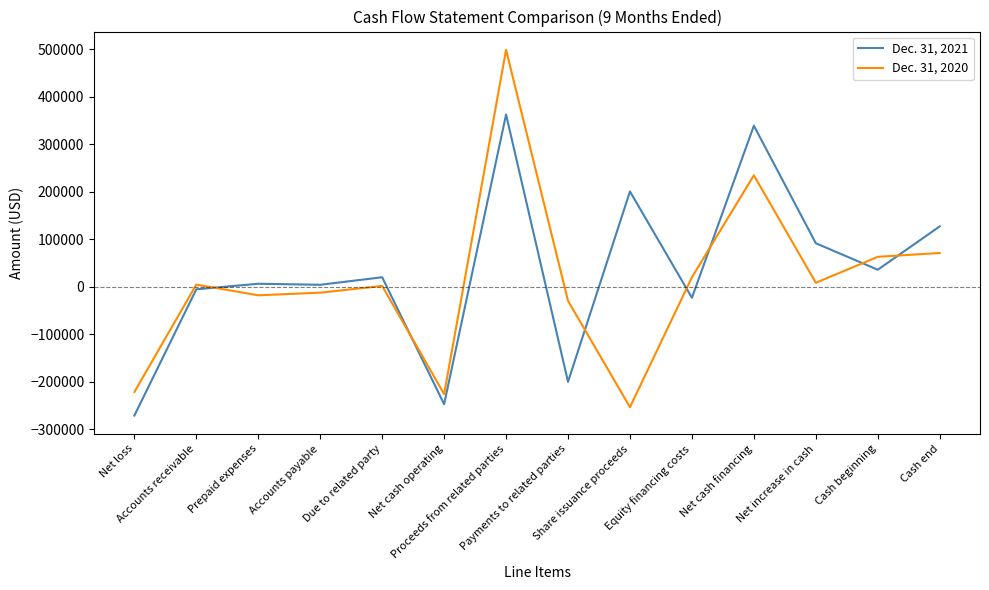

What are all the series names shown in the legend?

Dec. 31, 2021, Dec. 31, 2020